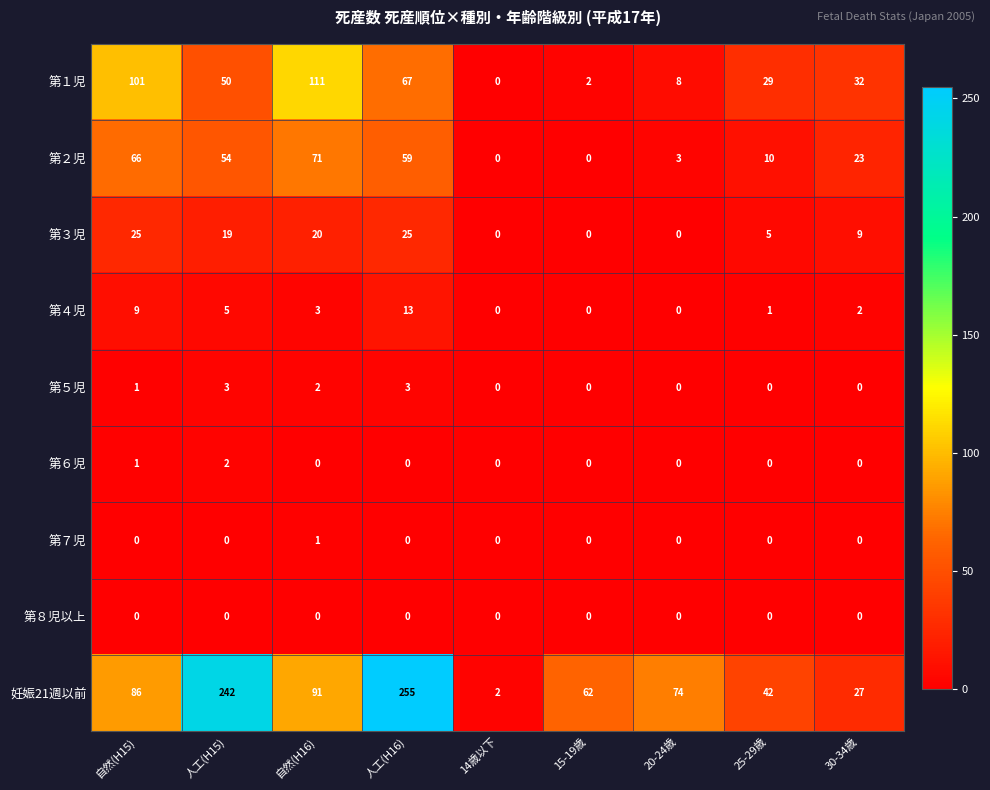

Rank the series by their maximum value, from highest to lowest.

妊娠21週以前, 第１児, 第２児, 第３児, 第４児, 第５児, 第６児, 第７児, 第８児以上